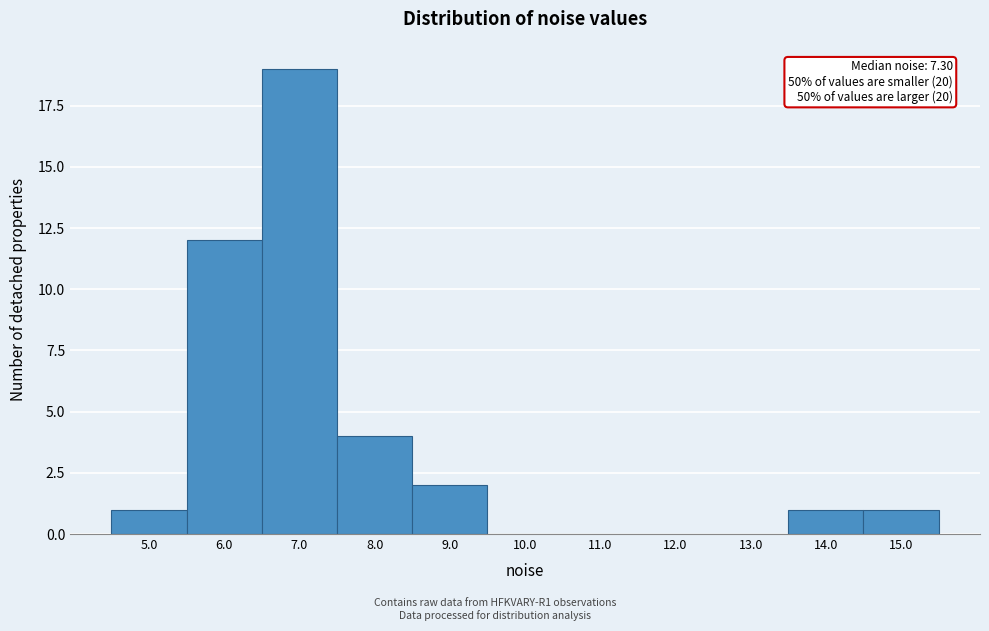

Reading left to right, extract all data points from this chart.

5.0=1	6.0=12	7.0=19	8.0=4	9.0=2	10.0=0	11.0=0	12.0=0	13.0=0	14.0=1	15.0=1